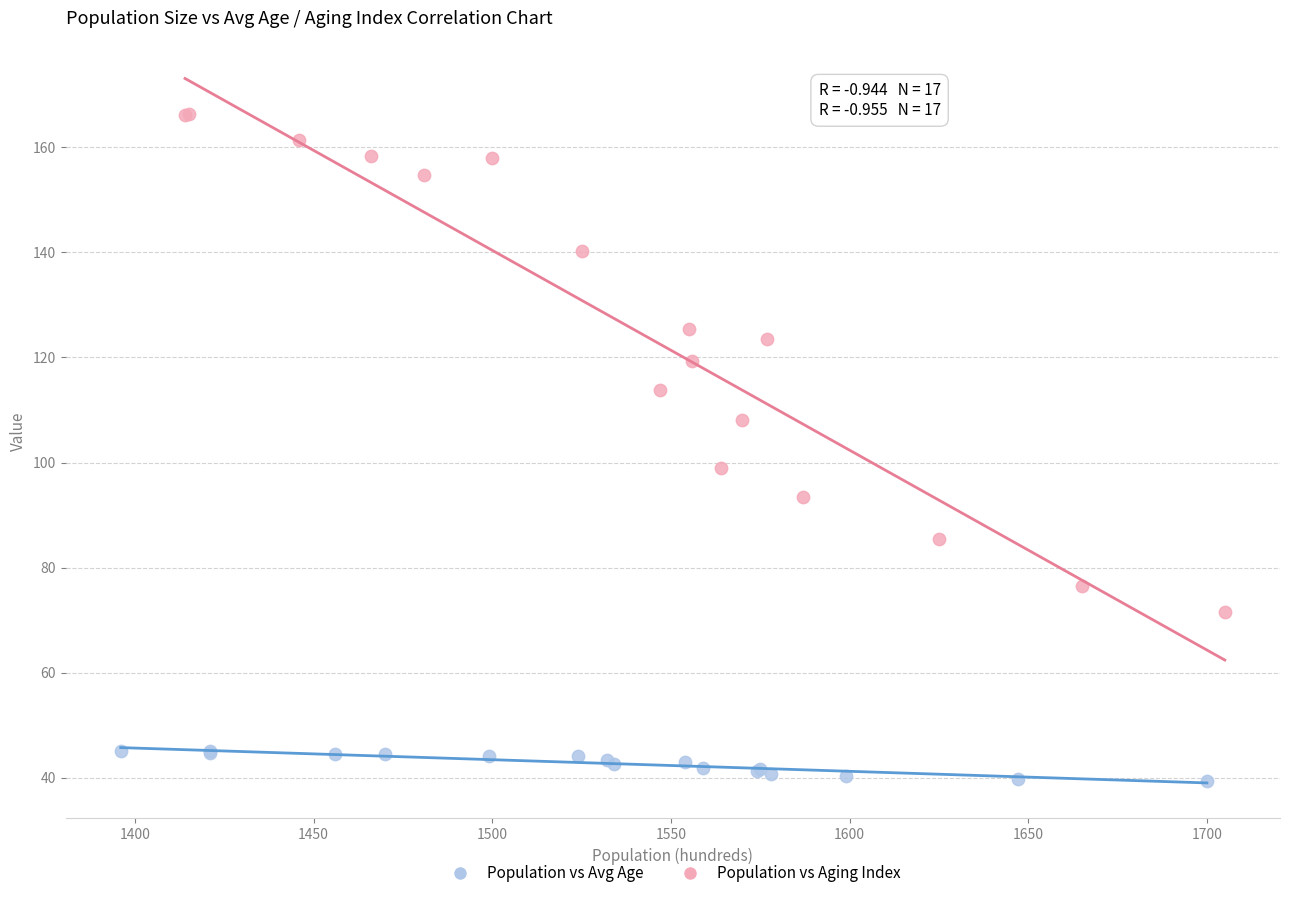

Which series contains the lowest Y value?

Population vs Avg Age